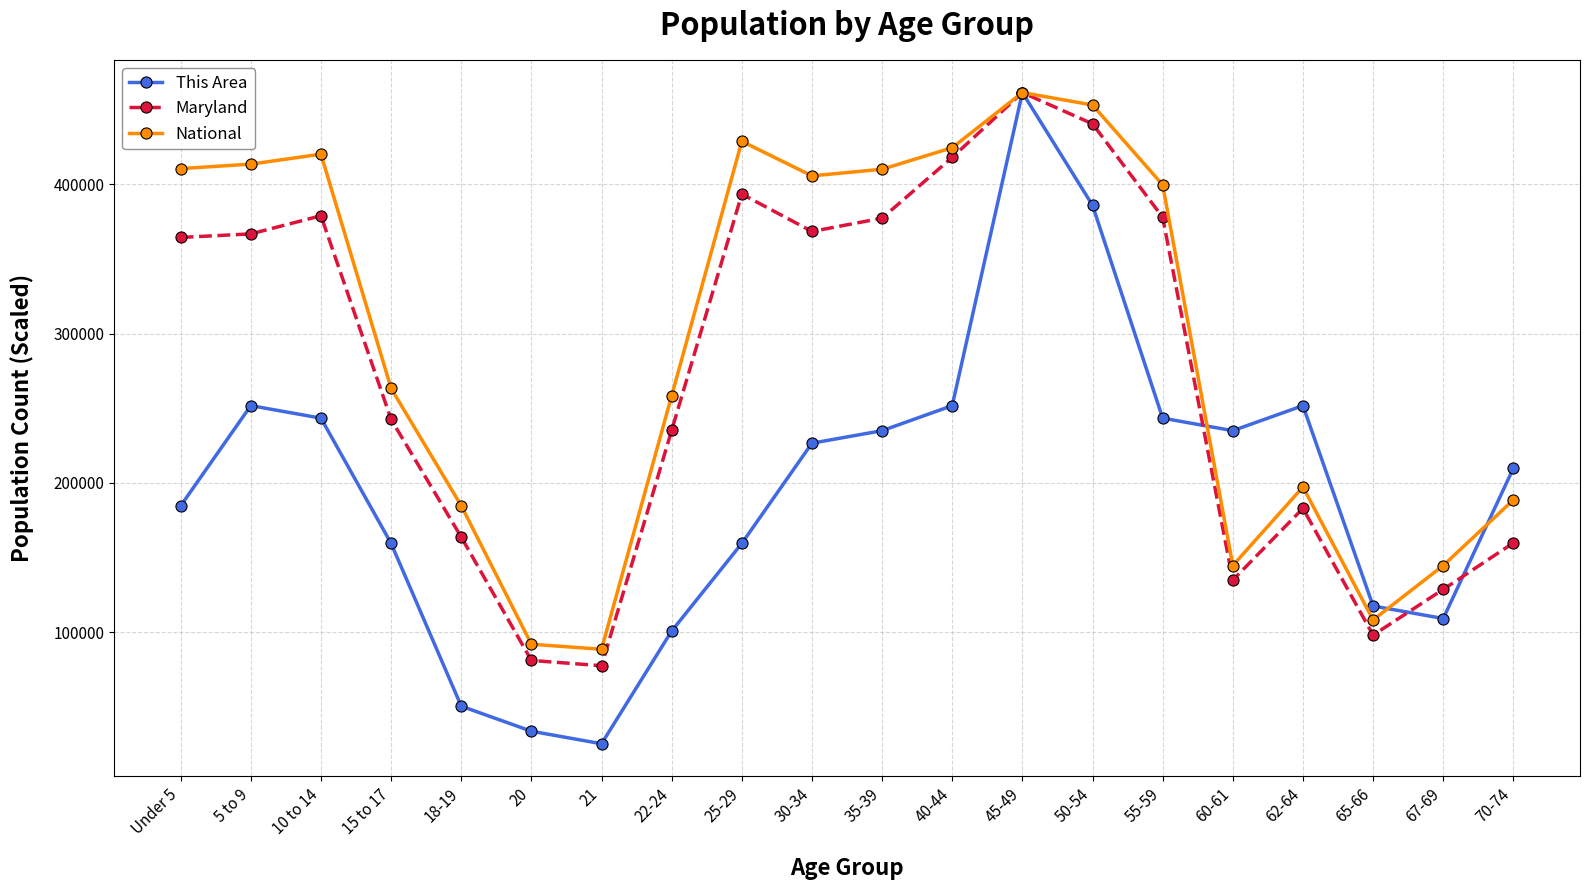

At which category is the sum across all series the highest?

45-49